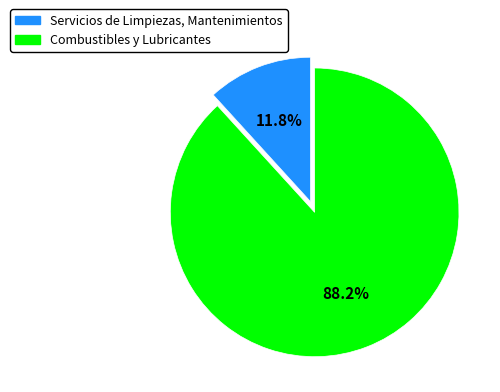

Do Combustibles y Lubricantes and Servicios de Limpiezas, Mantenimientos together represent more than half of the pie?

Yes